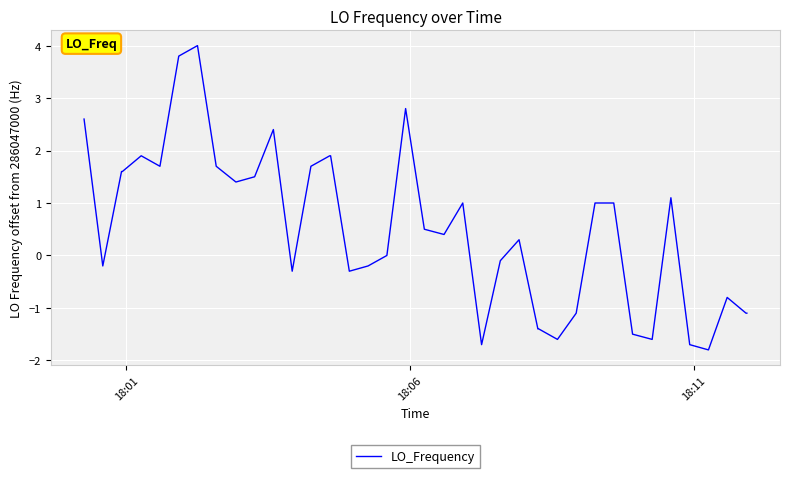

What is the difference between the maximum and minimum values?

5.8